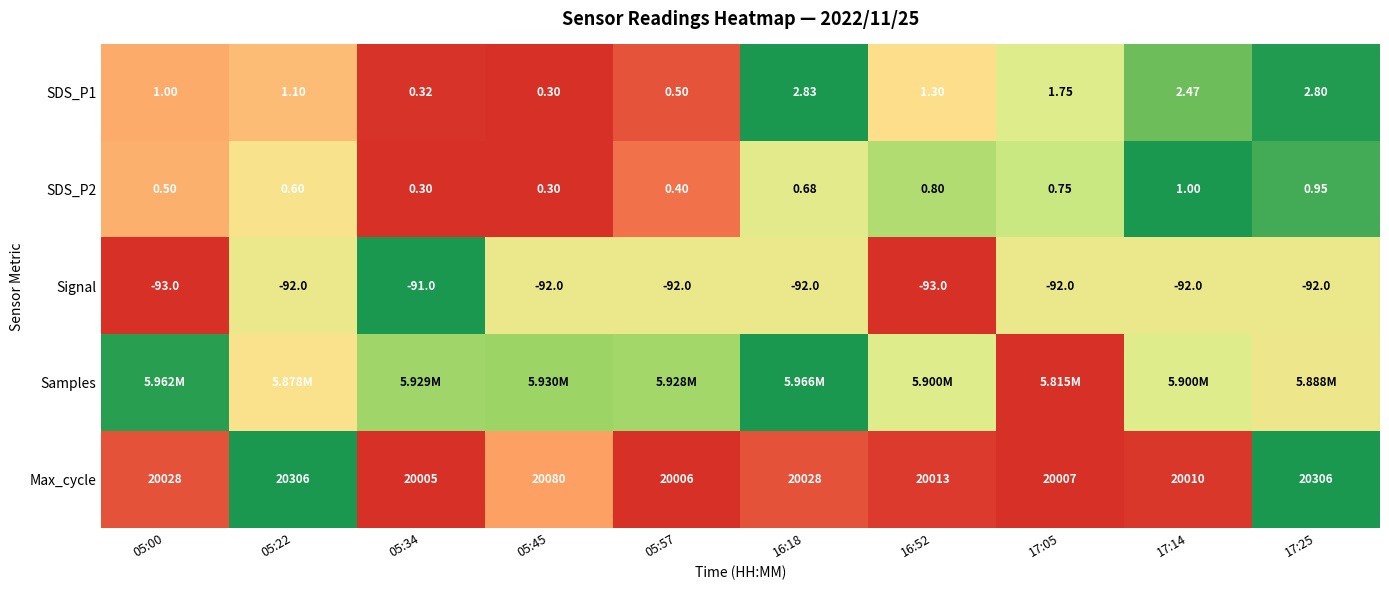

Is the value of SDS_P1 at 17:05 greater than the value of Signal at 05:34?

Yes